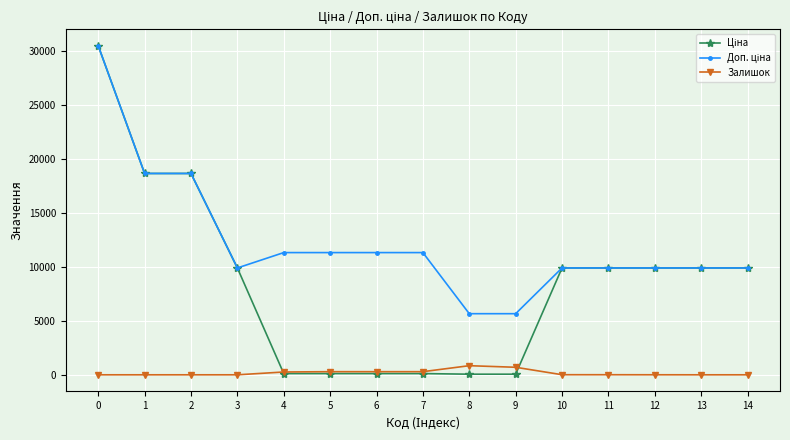

What is the total value across all series at 0?

61024.7